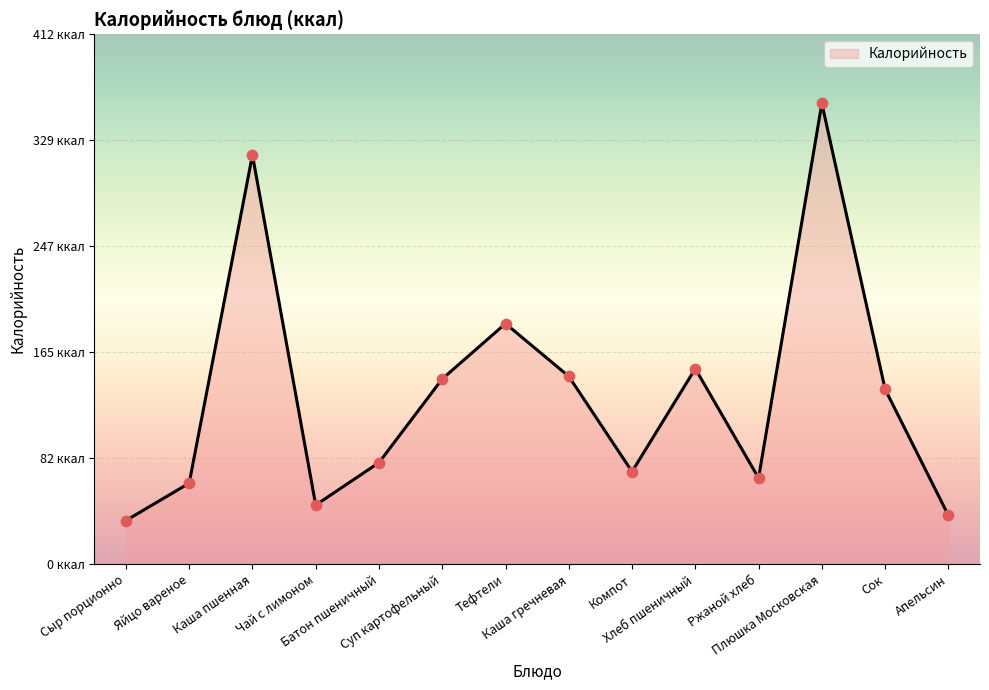

What is the change in value from Яйцо вареное to Сок?

+73